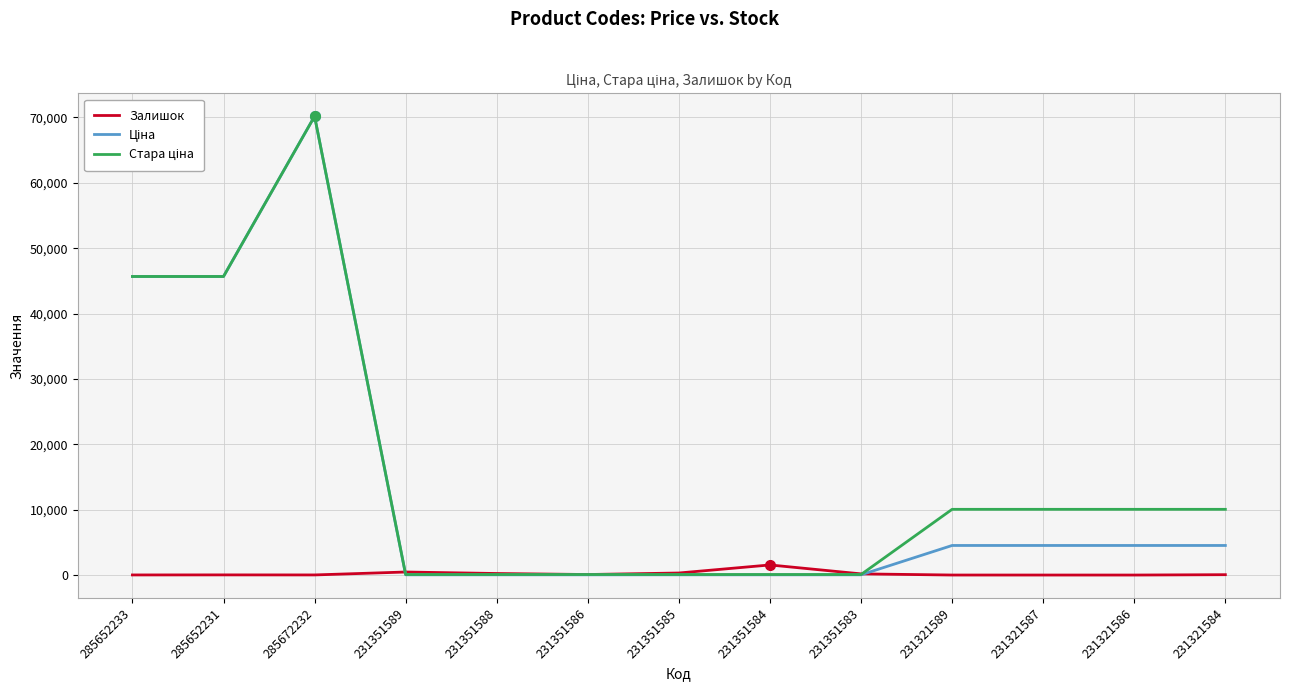

The Залишок series shows 17.0 at 285672232. True or false?

True